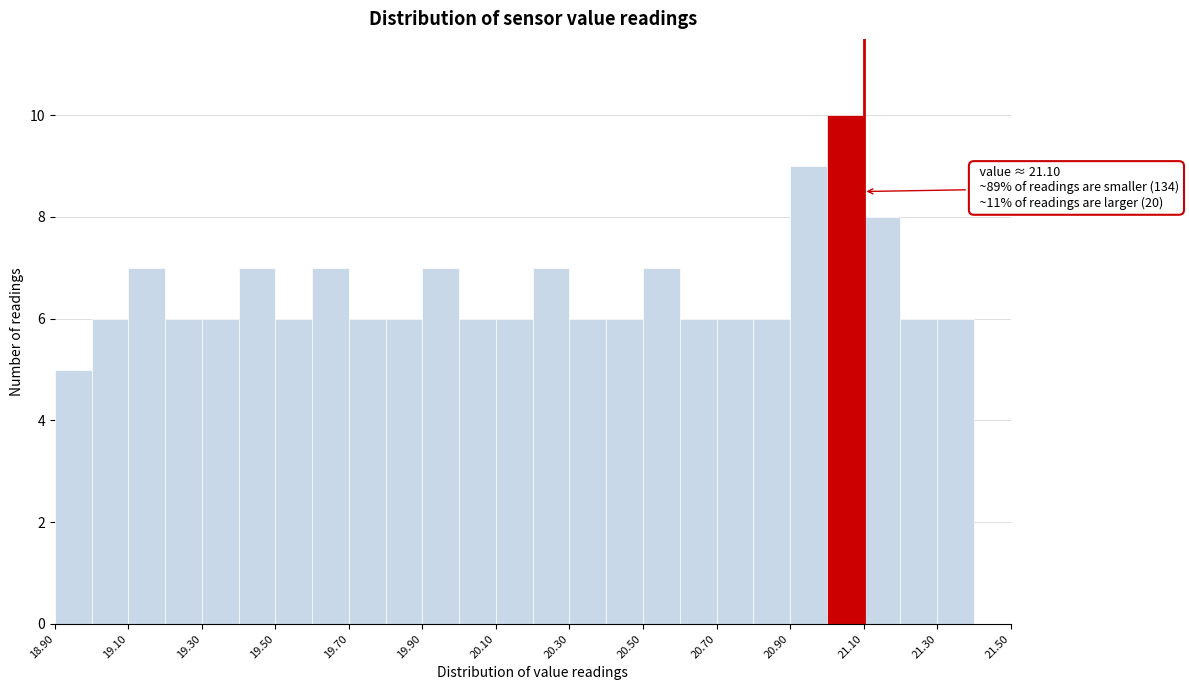

Over which range of the x-axis is the bar tallest?

21.0 to 21.1